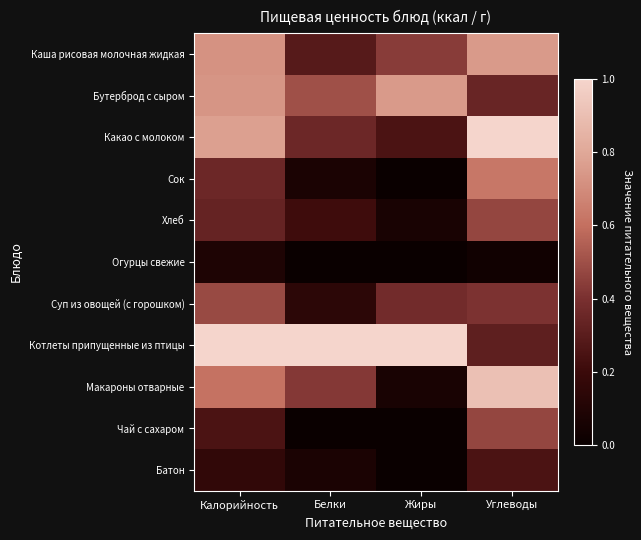

Count the number of data series in this chart.

11